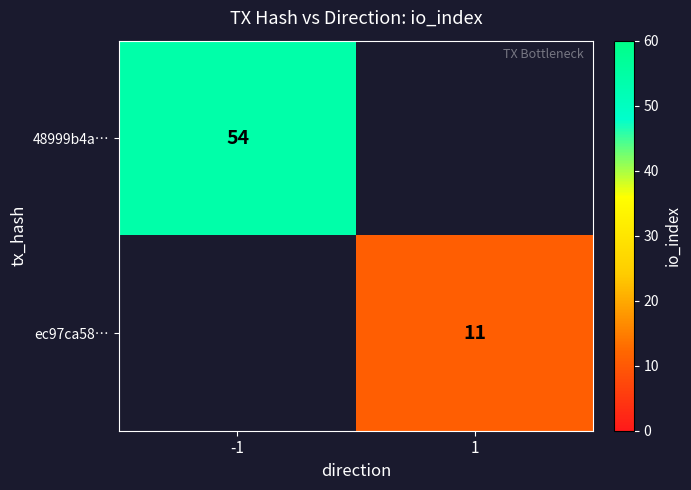

True or false: 48999b4a… has a value of 30 at -1.

False